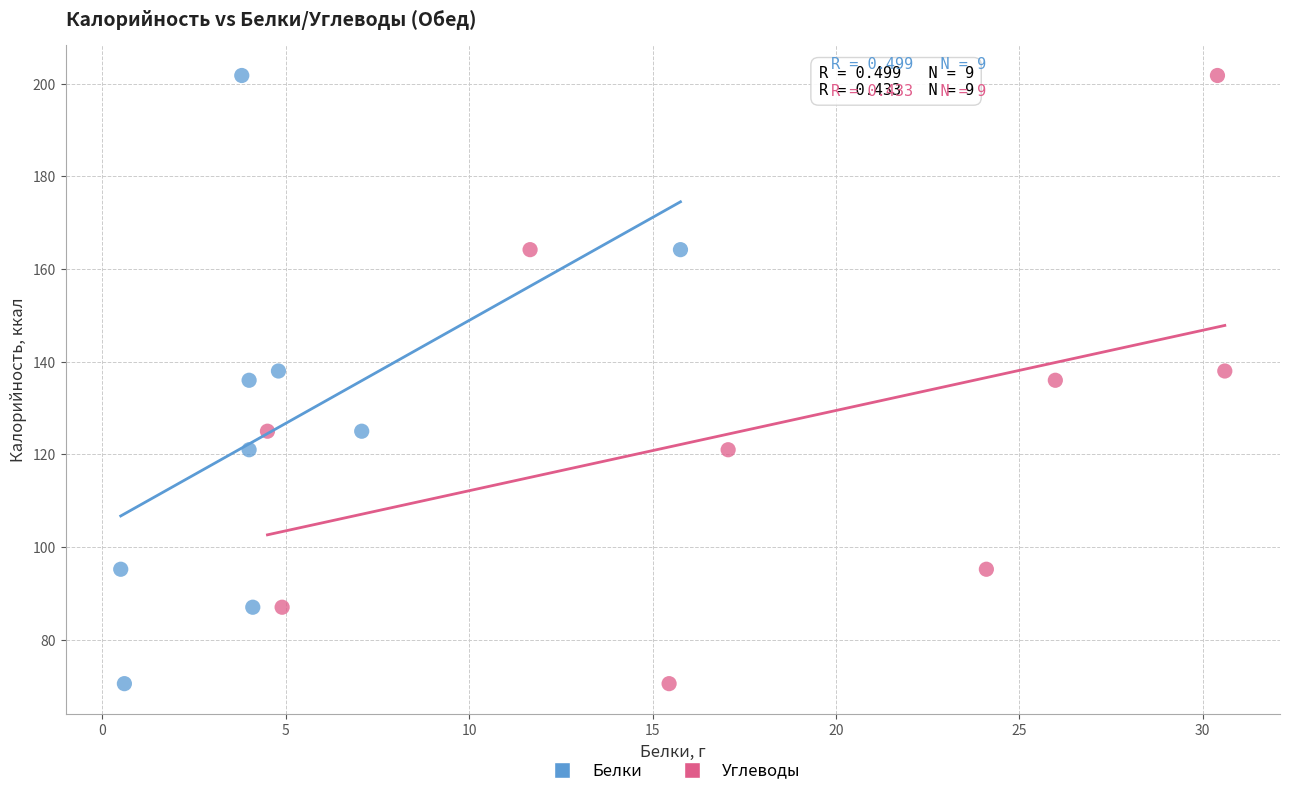

What are all the series names shown in the legend?

Белки, Углеводы